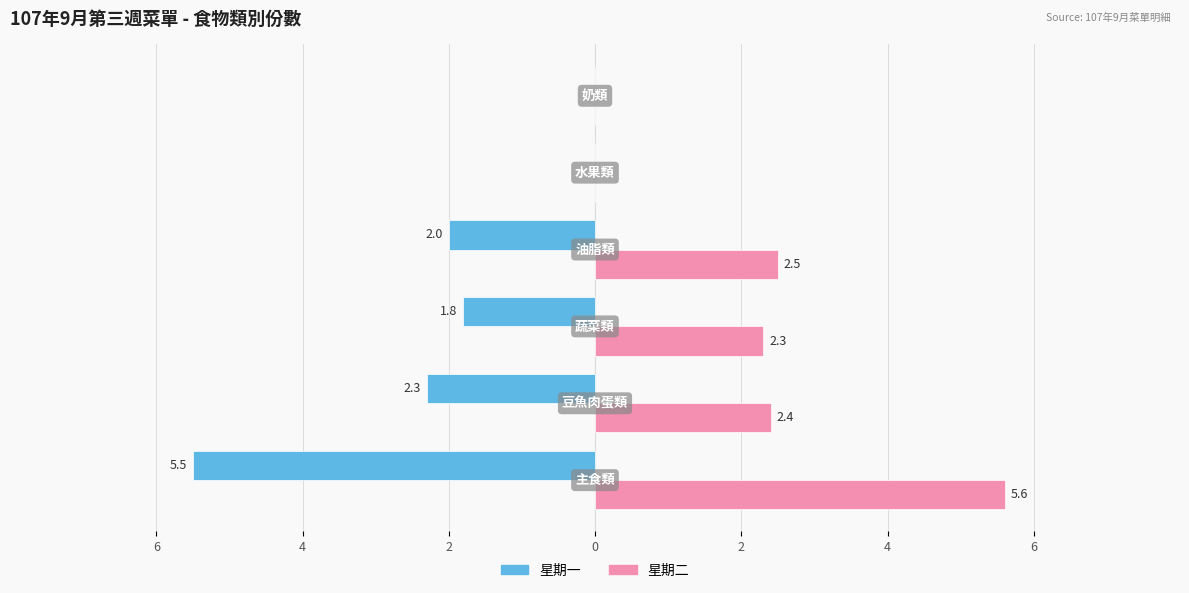

What are all the series names shown in the legend?

星期一, 星期二